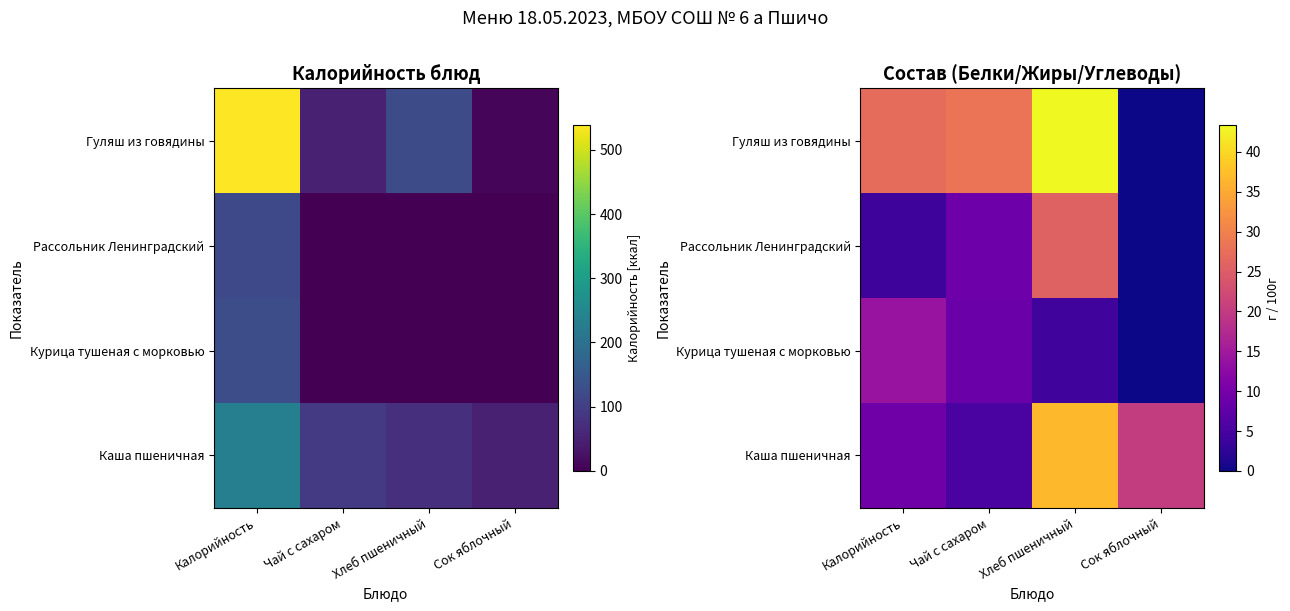

Which series has the widest spread of values?

Гуляш из говядины